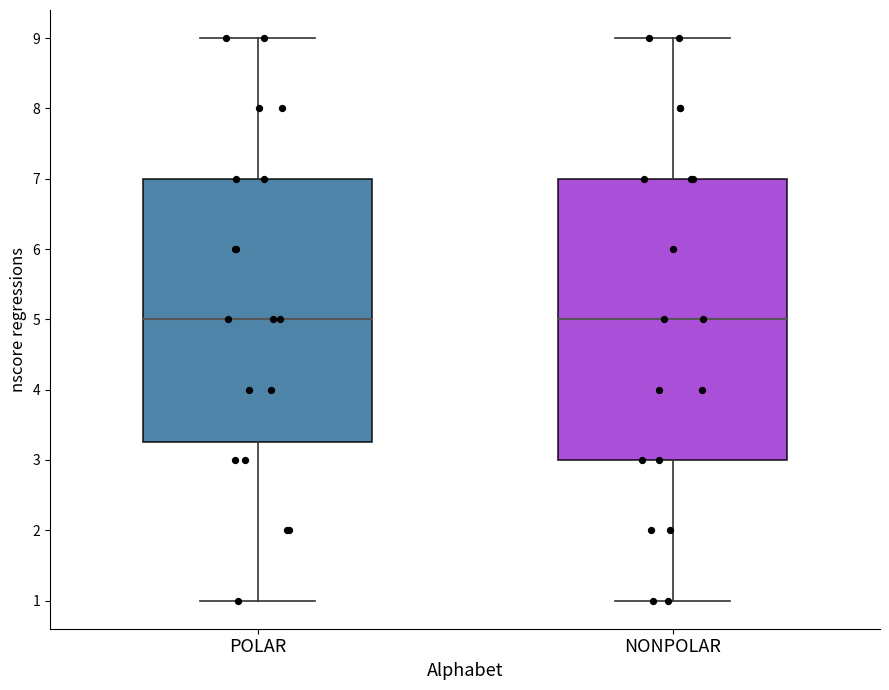

Reading left to right, transcribe this box plot: for each box, give where its median line is, the range the box spans, and where its two whiskers end, as read against the y-axis. The values are not printed on the chart, so give them approximately, as read against the axis.

POLAR: median 5.0, box 3.3 to 7.0, whiskers 1.0 to 9.0
NONPOLAR: median 5.0, box 3.0 to 7.0, whiskers 1.0 to 9.0